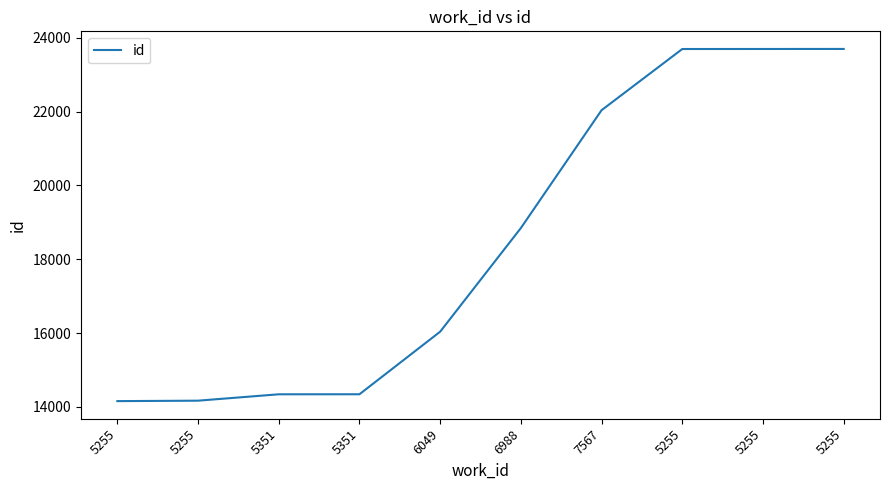

Reading left to right, what are all the values shown in this chart?

14156	14168	14341	14342	16038	18847	22041	23699	23700	23701